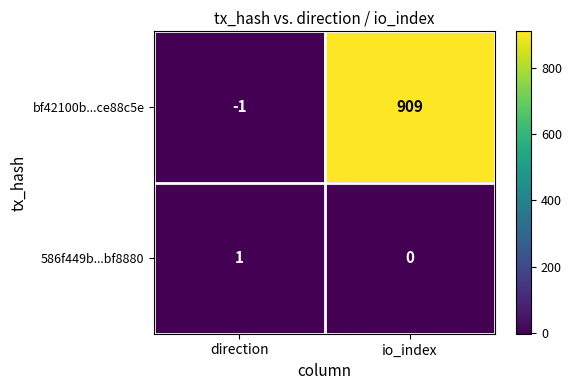

Count the number of data series in this chart.

2